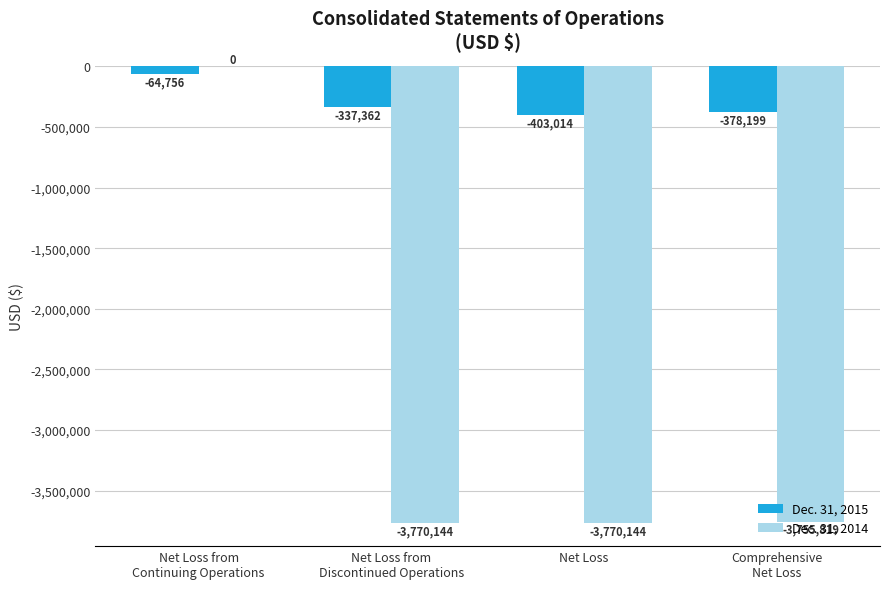

What is the total value across all series at Net Loss?

-4173158